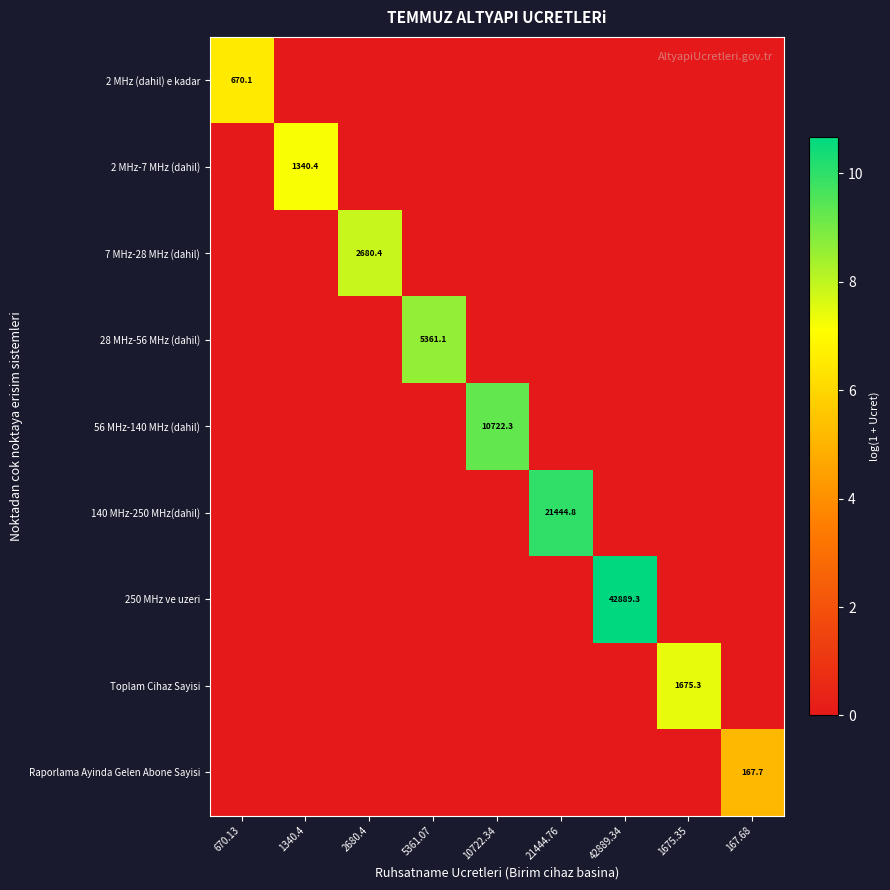

Is it true that 250 MHz ve uzeri equals 42889.3 at 42889.34?

True